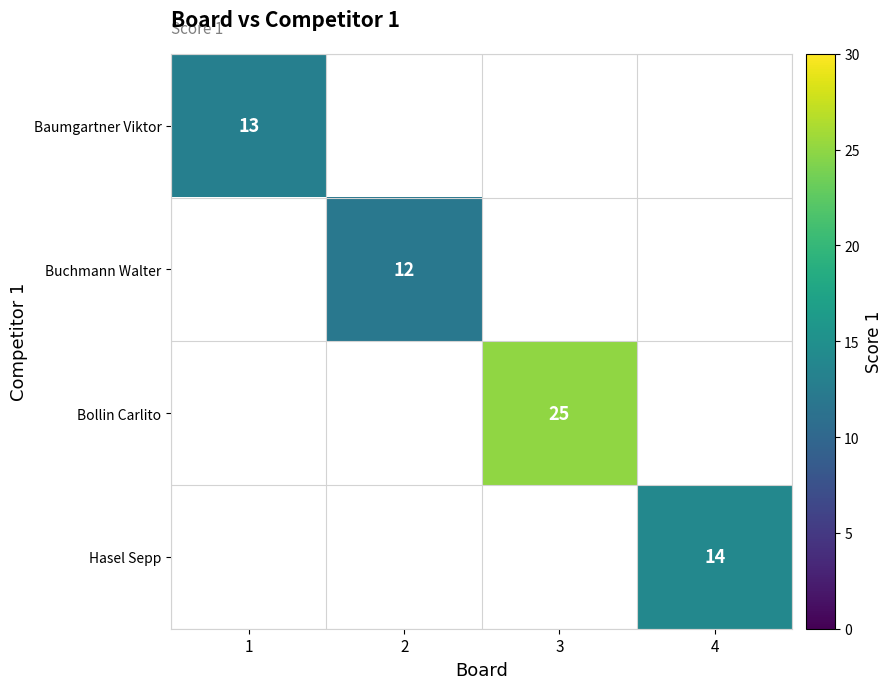

Between 2 and 1, which is larger?

1